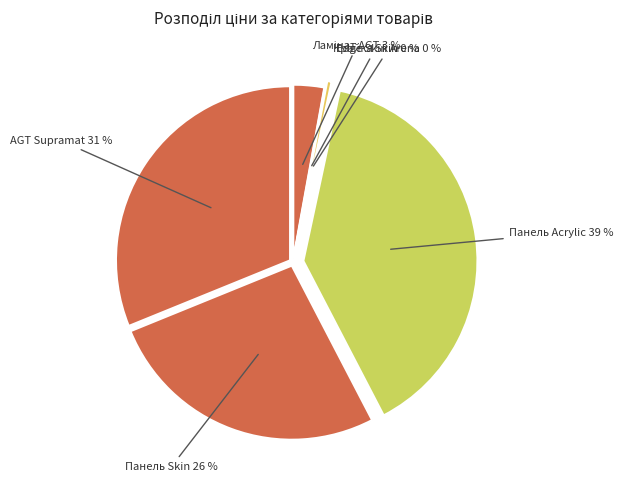

How many slices are in this pie chart?

6